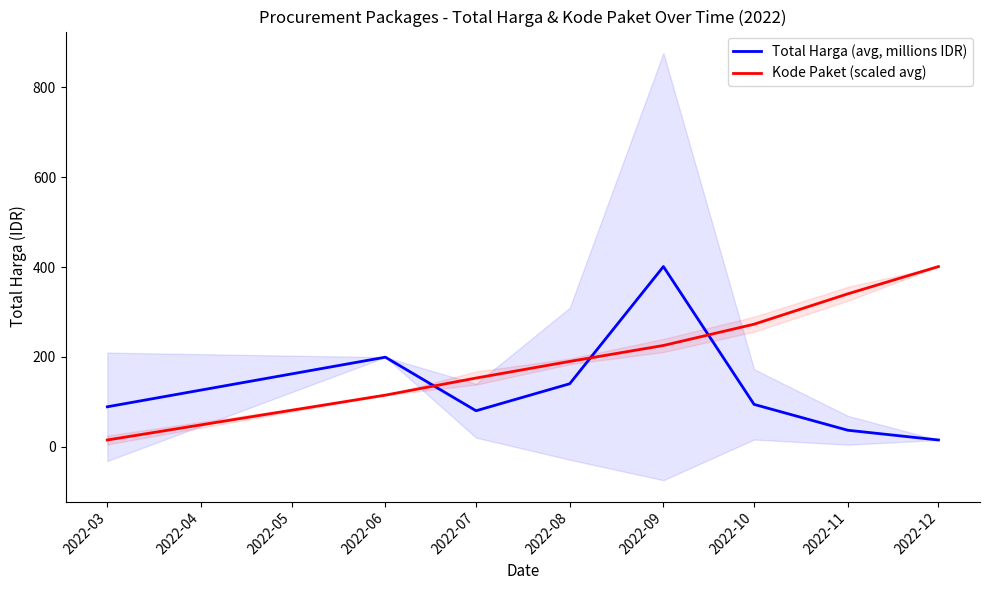

Rank the series by their maximum value, from lowest to highest.

Total Harga (avg, millions IDR), Kode Paket (scaled avg)